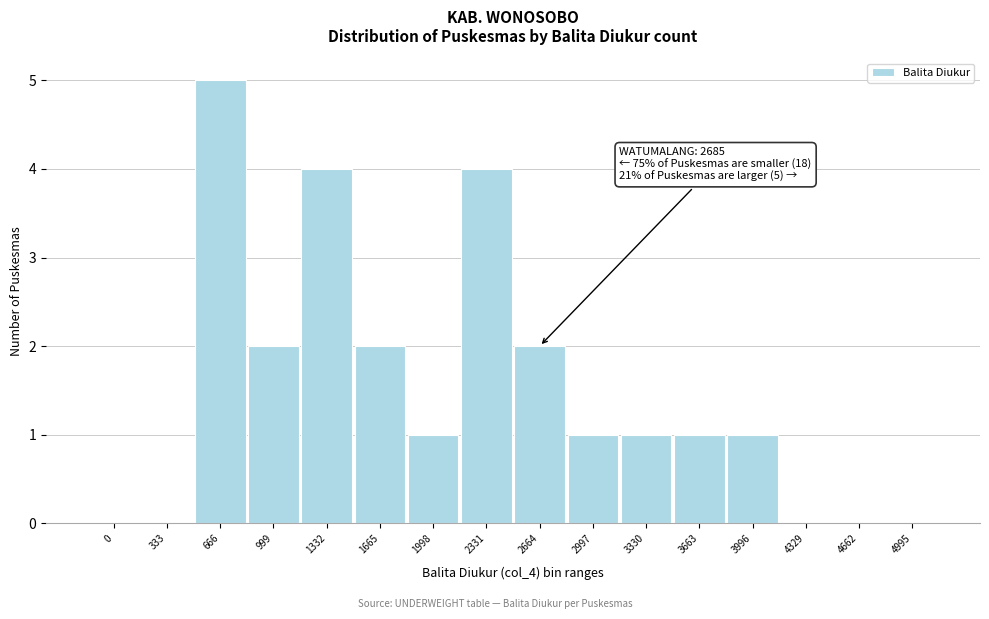

Reading right to left, transcribe all the data shown in this chart.

4995=0	4662=0	4329=0	3996=1	3663=1	3330=1	2997=1	2664=2	2331=4	1998=1	1665=2	1332=4	999=2	666=5	333=0	0=0